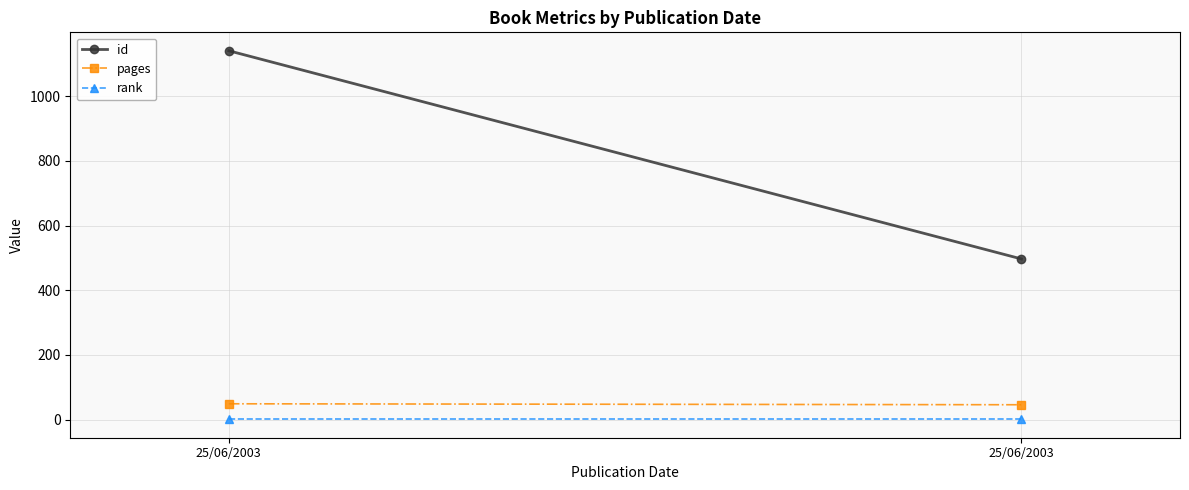

List the series in order of their peak value, highest first.

id, pages, rank